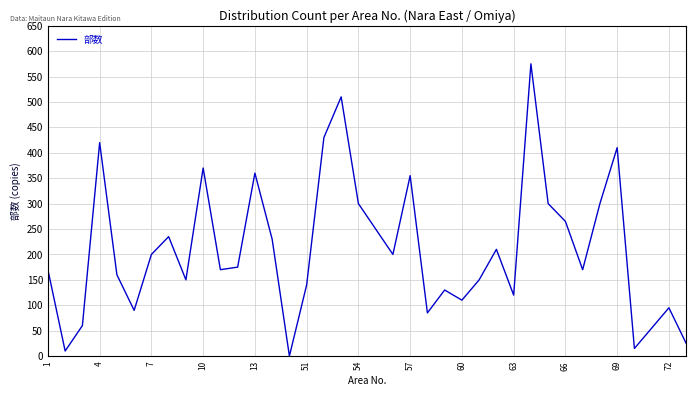

Reading left to right, list all the values displayed in this chart.

170	10	60	420	160	90	200	235	150	370	170	175	360	230	0	140	430	510	300	250	200	355	85	130	110	150	210	120	575	300	265	170	300	410	15	55	95	25